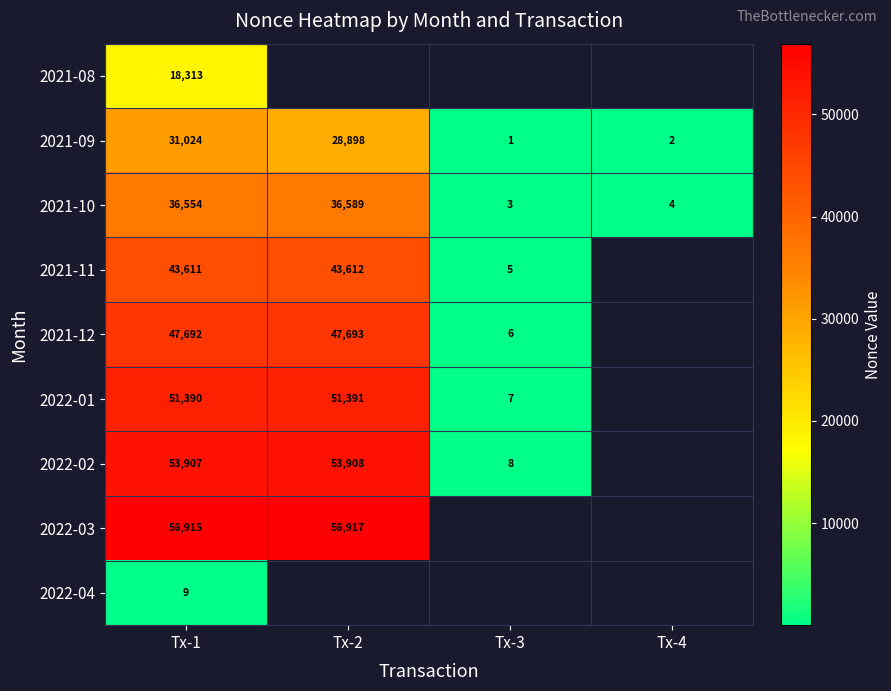

What is the difference between the 2022-01 values at Tx-3 and Tx-1?

51383